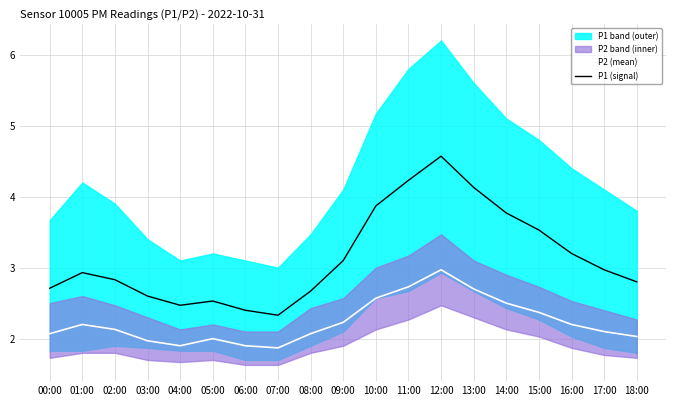

Rank the series by their average value, from lowest to highest.

P2 (mean), P1 (signal)